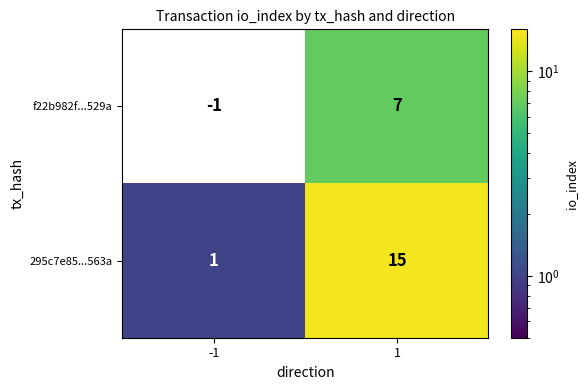

Between -1 and 1, which series saw the biggest shift?

295c7e85...563a